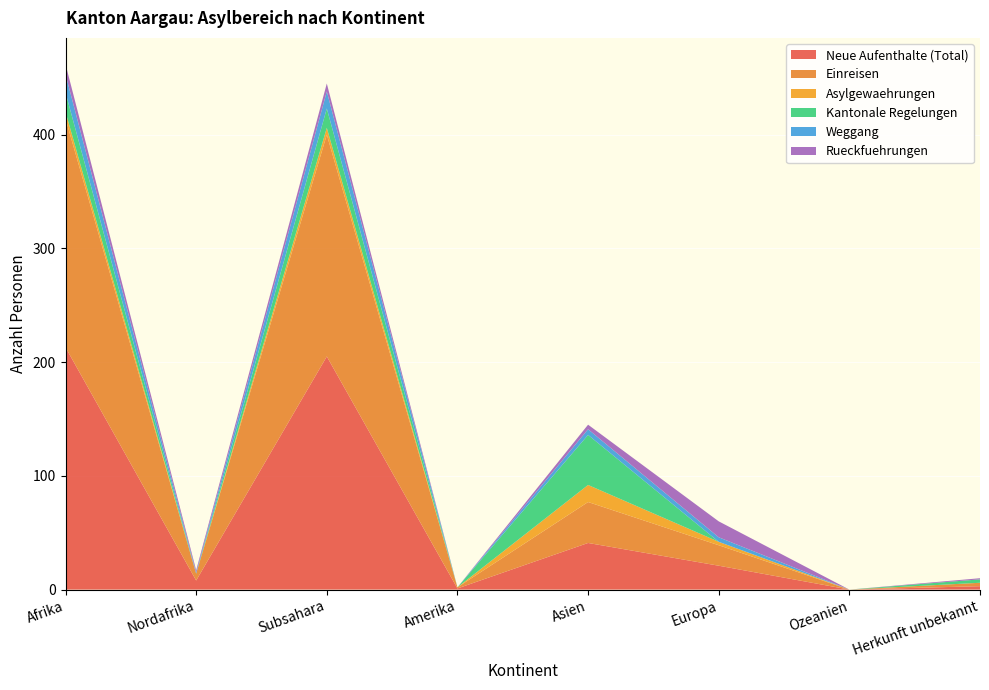

Reading right to left, what are all the values shown in this chart?

Neue Aufenthalte (Total): Herkunft unbekannt=3	Ozeanien=0	Europa=21	Asien=41	Amerika=1	Subsahara=205	Nordafrika=8	Afrika=213
Einreisen: Herkunft unbekannt=3	Ozeanien=0	Europa=18	Asien=36	Amerika=1	Subsahara=195	Nordafrika=6	Afrika=201
Asylgewaehrungen: Herkunft unbekannt=0	Ozeanien=0	Europa=3	Asien=15	Amerika=0	Subsahara=6	Nordafrika=0	Afrika=6
Kantonale Regelungen: Herkunft unbekannt=3	Ozeanien=0	Europa=0	Asien=44	Amerika=0	Subsahara=17	Nordafrika=0	Afrika=17
Weggang: Herkunft unbekannt=0	Ozeanien=0	Europa=4	Asien=5	Amerika=0	Subsahara=15	Nordafrika=1	Afrika=16
Rueckfuehrungen: Herkunft unbekannt=1	Ozeanien=0	Europa=14	Asien=4	Amerika=0	Subsahara=7	Nordafrika=2	Afrika=9